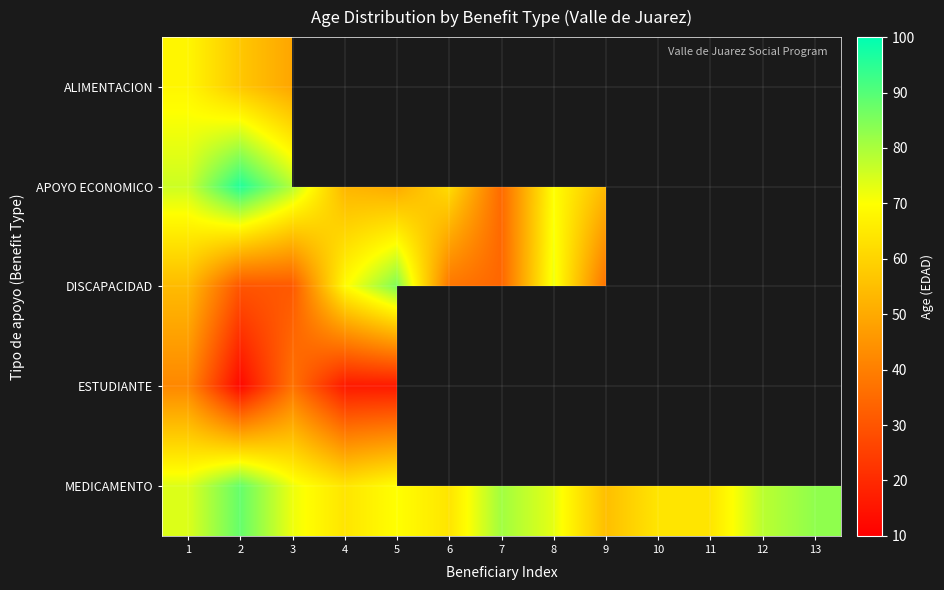

The MEDICAMENTO series shows 103.9 at 5. True or false?

False